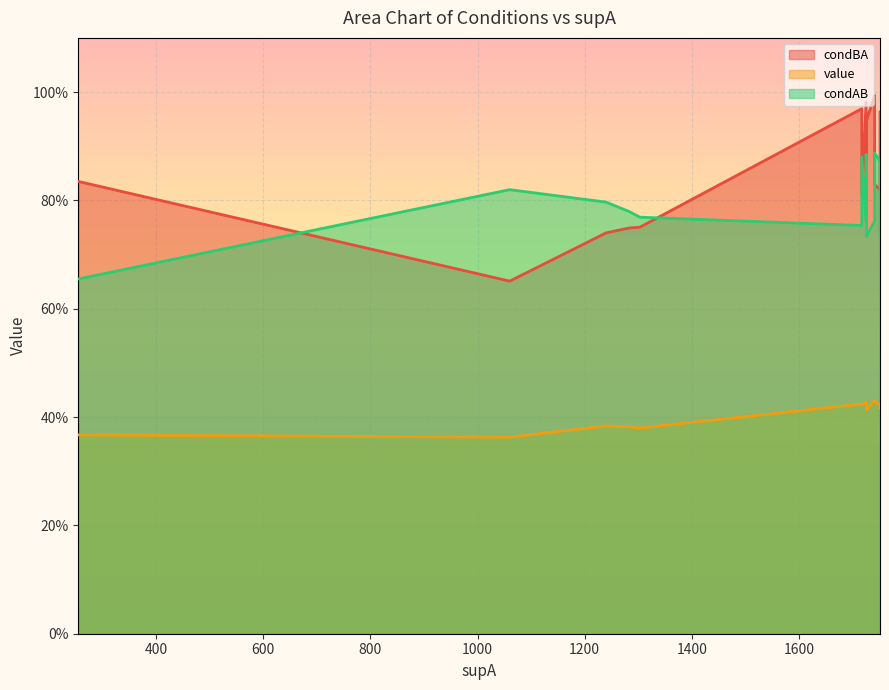

What is the smallest value displayed?

0.4